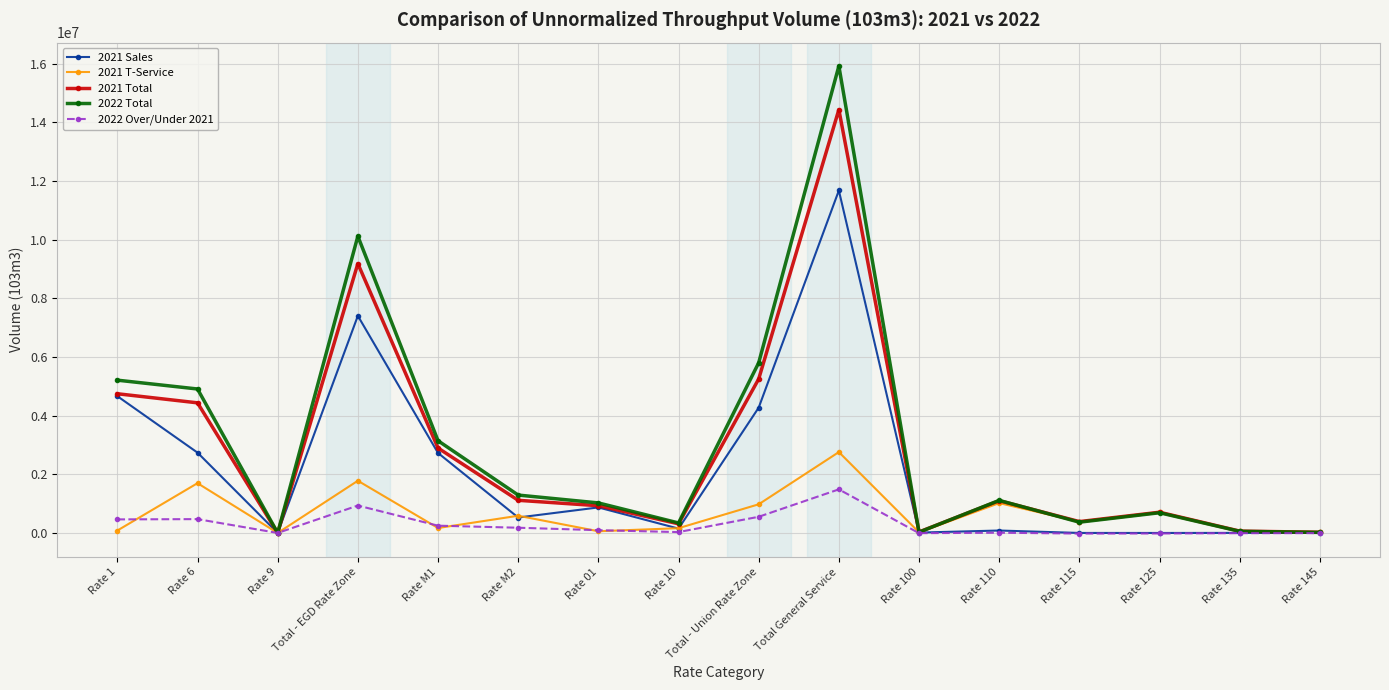

True or false: 2021 Total has more than 1 interior local peaks.

True